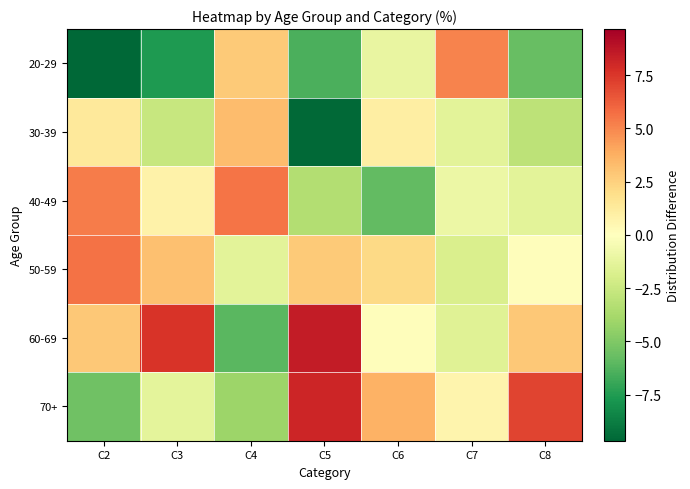

Reading left to right, list all the values displayed in this chart.

20-29: C2=-9.7	C3=-7.6	C4=2.8	C5=-6.5	C6=-1.1	C7=5.1	C8=-5.7
30-39: C2=1.3	C3=-2.6	C4=3.3	C5=-9.6	C6=1.0	C7=-1.4	C8=-3.0
40-49: C2=5.3	C3=0.8	C4=5.6	C5=-3.4	C6=-5.9	C7=-0.9	C8=-1.4
50-59: C2=5.6	C3=3.1	C4=-1.4	C5=2.7	C6=2.1	C7=-1.8	C8=0.1
60-69: C2=2.8	C3=7.6	C4=-6.1	C5=8.5	C6=0.1	C7=-1.5	C8=2.8
70+: C2=-5.5	C3=-1.3	C4=-4.1	C5=8.1	C6=3.6	C7=0.7	C8=7.0